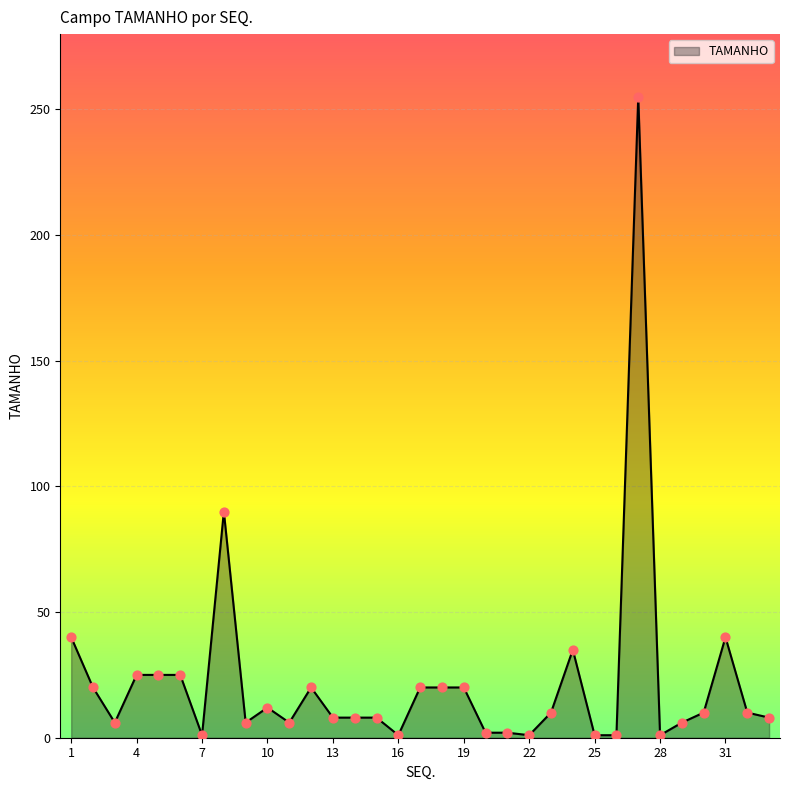

What is the maximum value shown in the chart?

255